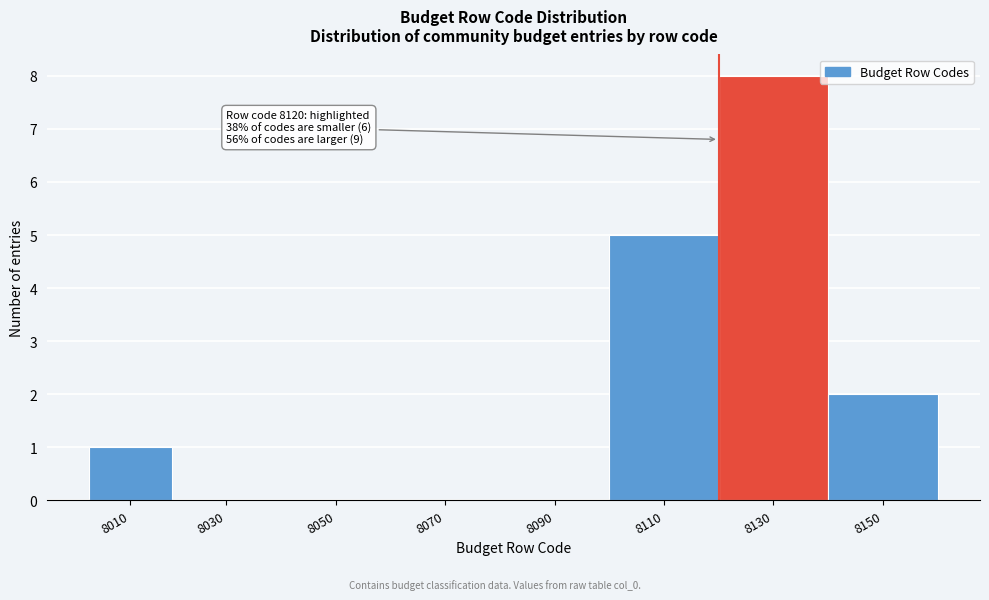

Reading left to right, what are all the values shown in this chart?

8010=1	8030=0	8050=0	8070=0	8090=0	8110=5	8130=8	8150=2